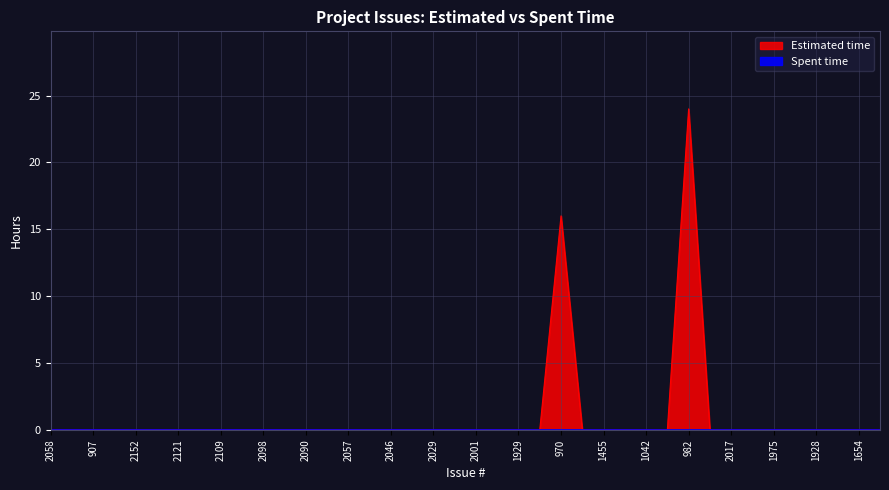

Count the number of categories in the chart.

40